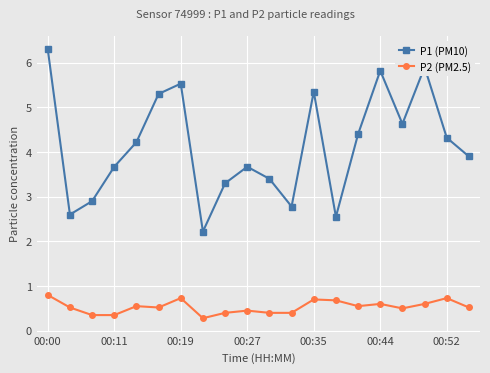

List the series in order of their peak value, highest first.

P1 (PM10), P2 (PM2.5)